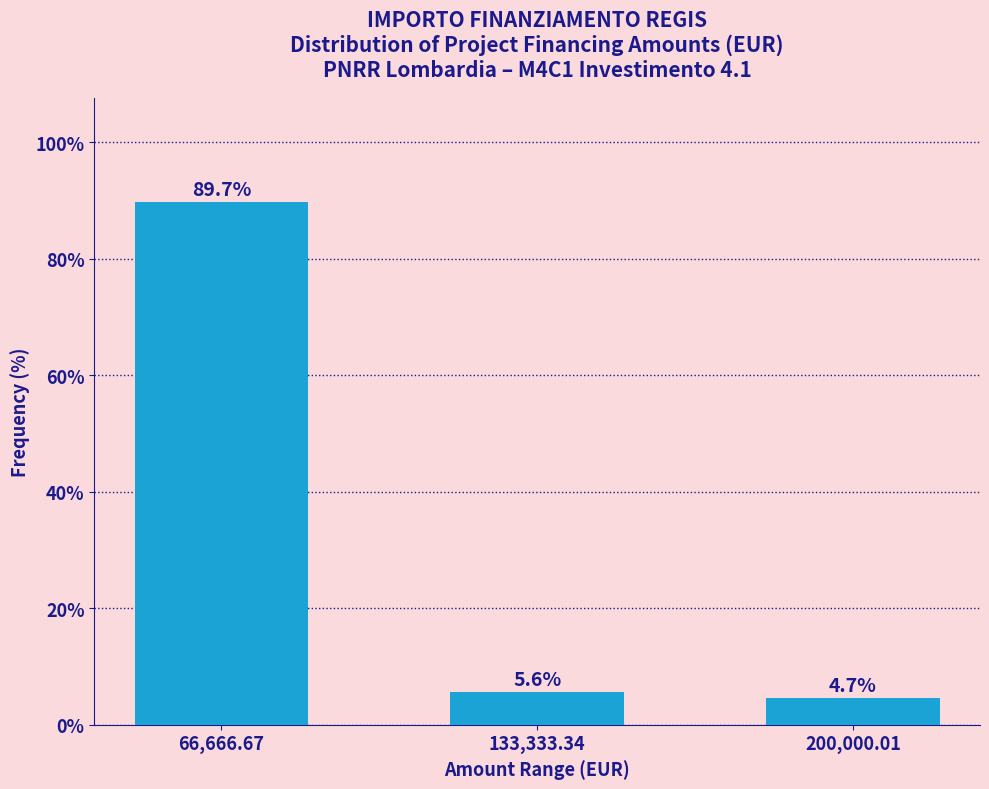

Reading left to right, transcribe all the data shown in this chart.

89.7	5.6	4.7